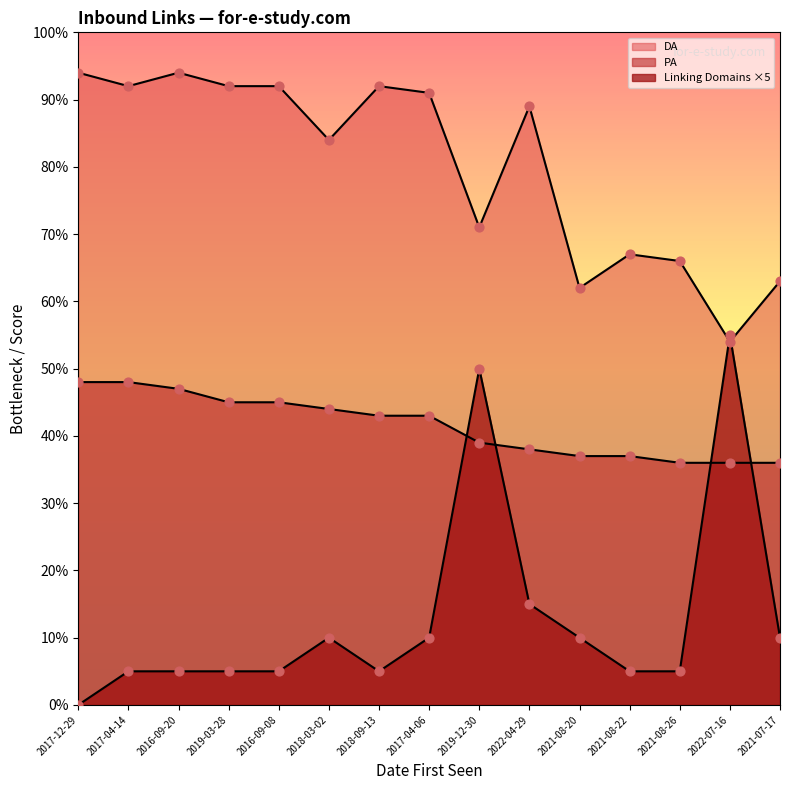

What is the total value across all series at 2019-12-30?

160